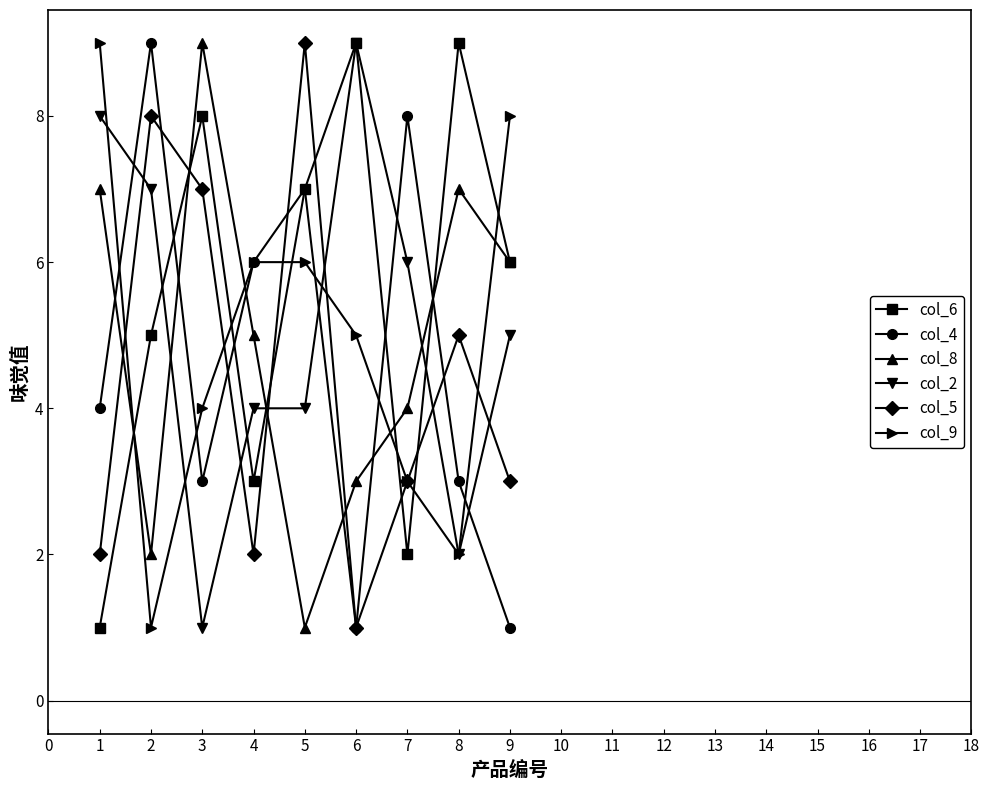

Where is col_6 nearest to the value 5?

2